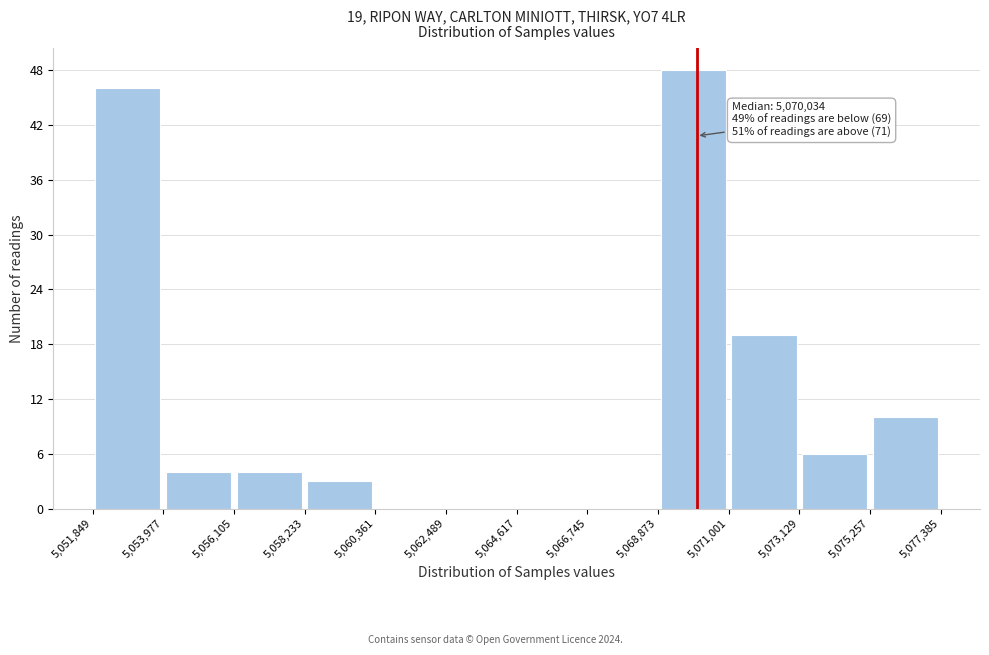

Which range on the x-axis has the tallest bar?

5,068,873 to 5,071,001